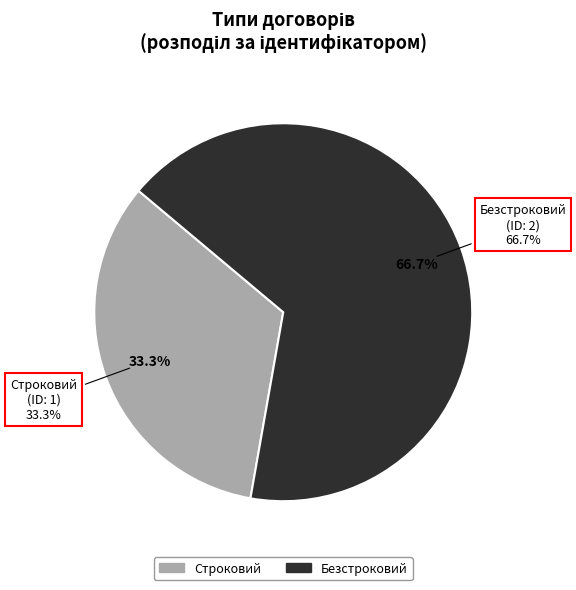

Which slice is the largest?

Безстроковий